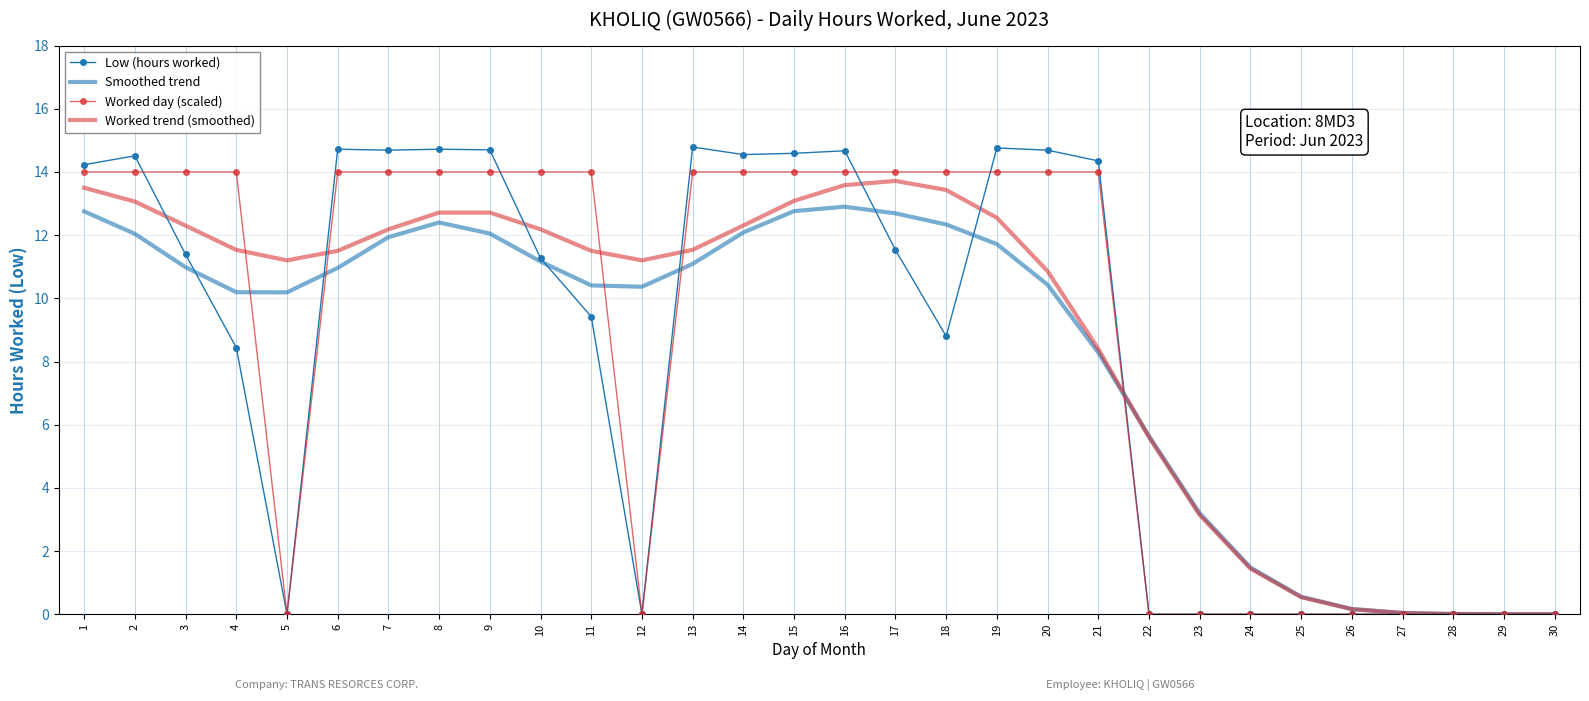

At how many categories does at least one series exceed 7?

21